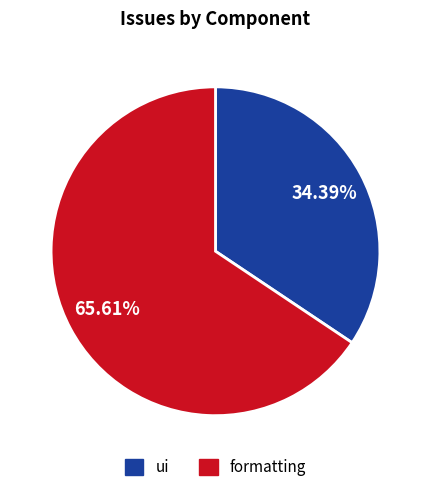

What percentage is NOT represented by ui?

65.6%